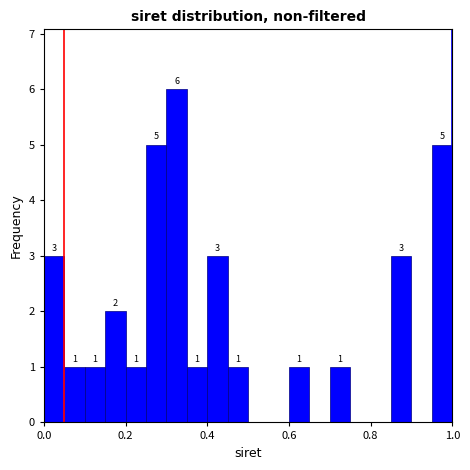

Around what value on the x-axis is the tallest bar? Give the approximate position of its centre, as read against the axis.

0.32